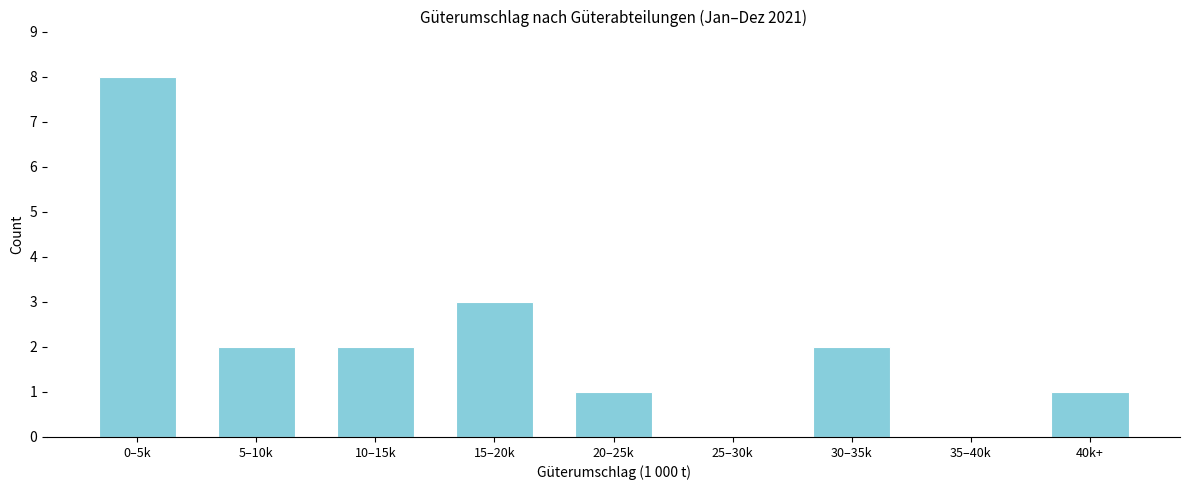

Reading right to left, transcribe all the data shown in this chart.

40k+=1	35–40k=0	30–35k=2	25–30k=0	20–25k=1	15–20k=3	10–15k=2	5–10k=2	0–5k=8